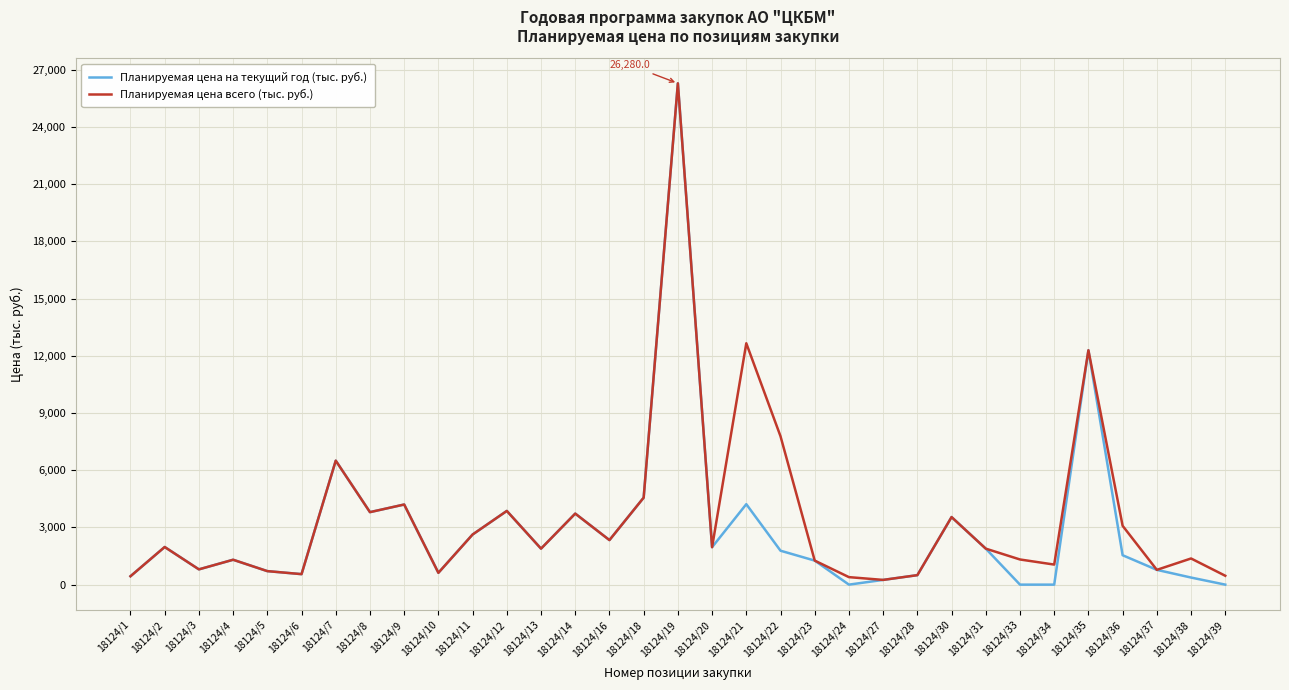

What is the total value across all series at 18124/9?

8400.0